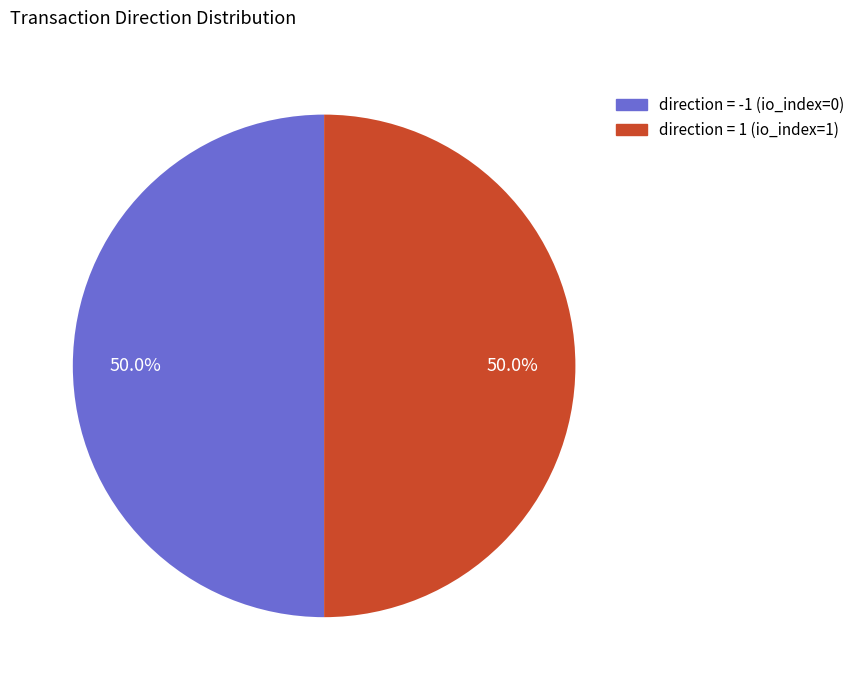

Count the number of slices in the pie.

2